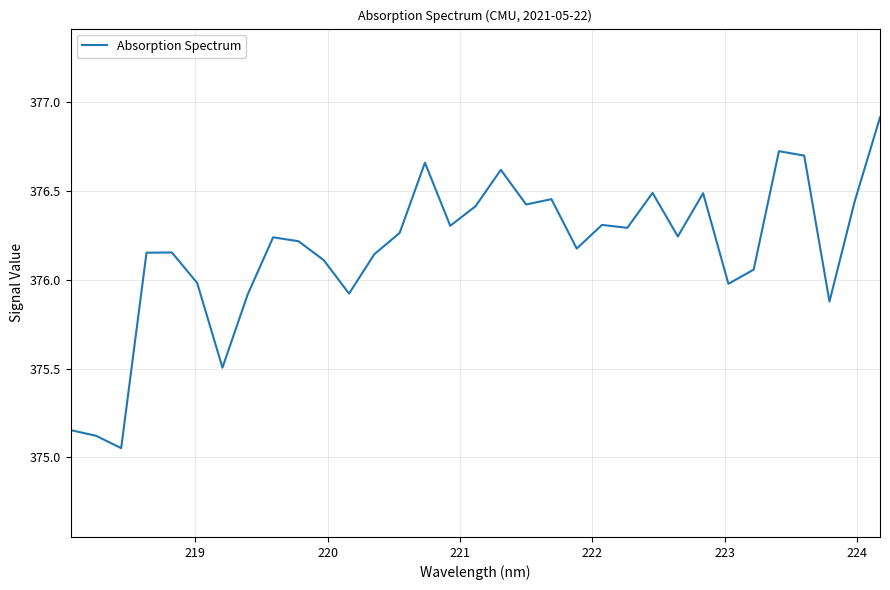

What is the maximum value shown in the chart?

376.9